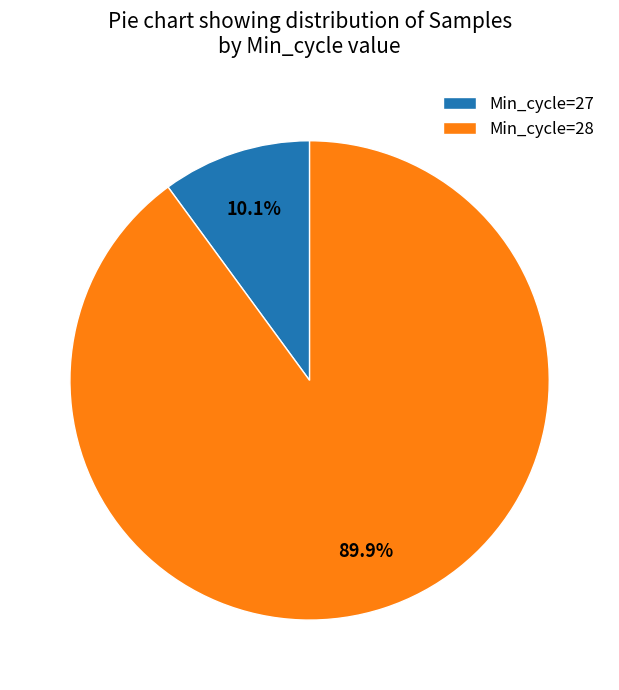

Which slice is the largest?

Min_cycle=28